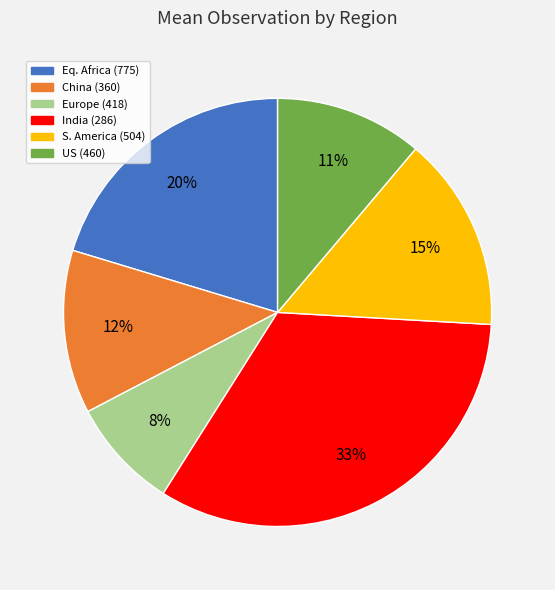

Count the number of slices in the pie.

6